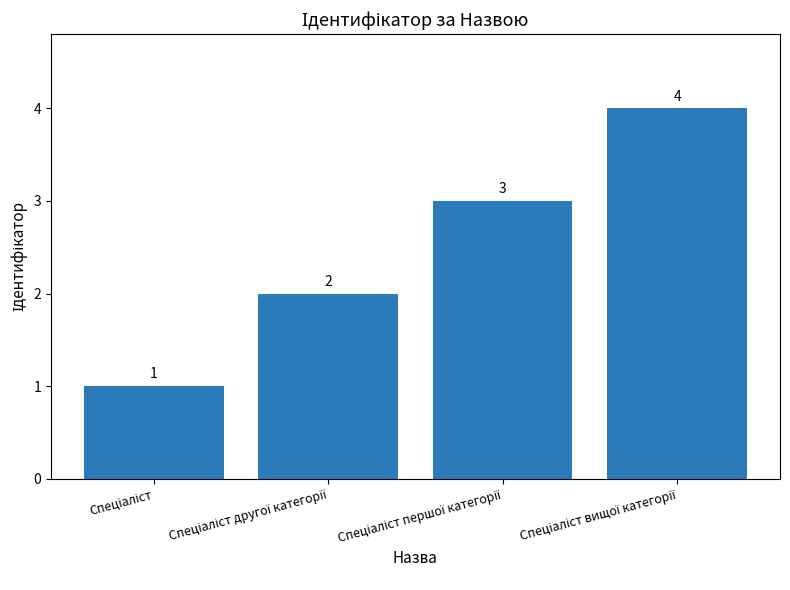

What is the sum of all values?

10